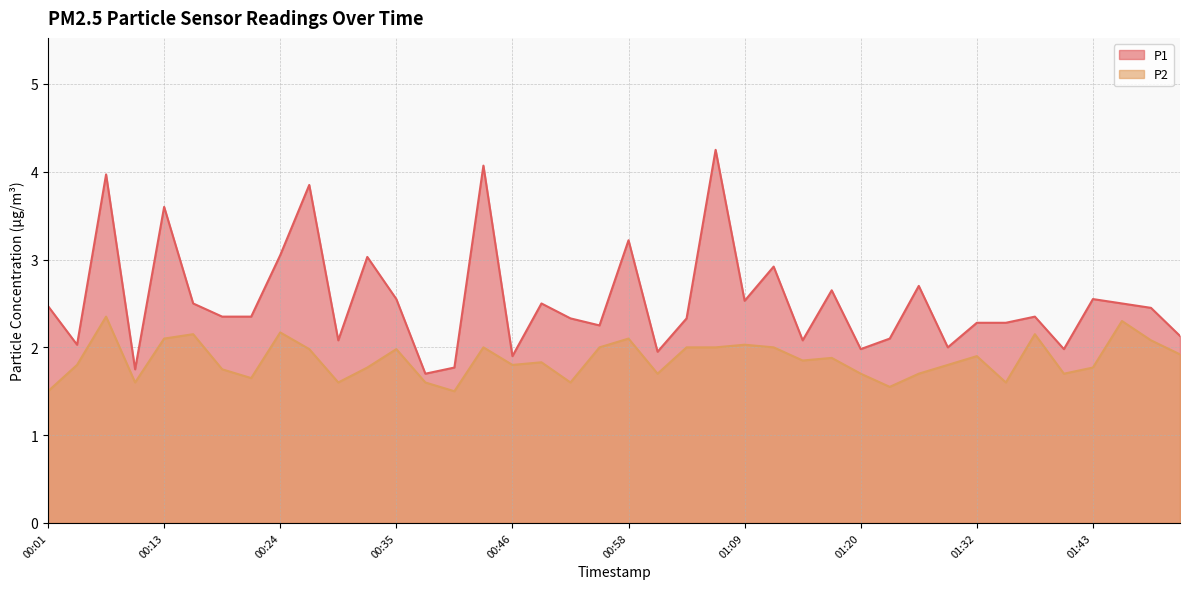

What is the approximate value of P1 at 01:37?

2.4